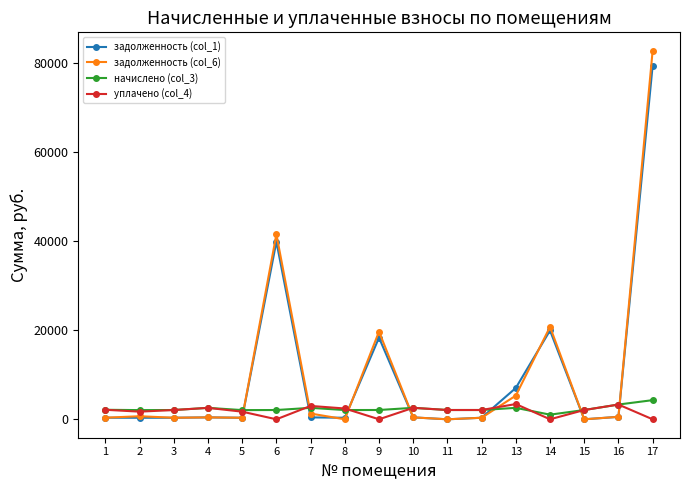

Which series has the largest range (max minus min)?

задолженность (col_6)